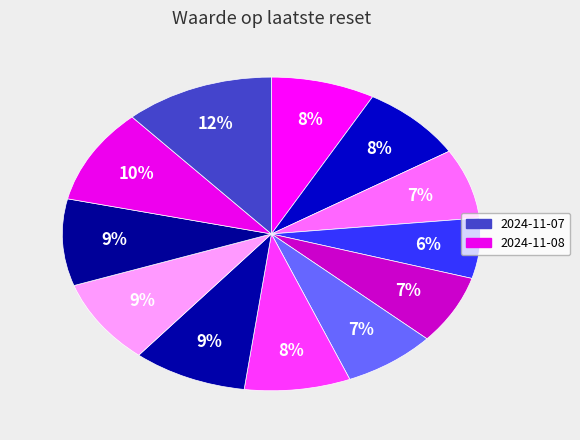

How many segments does this pie chart have?

12